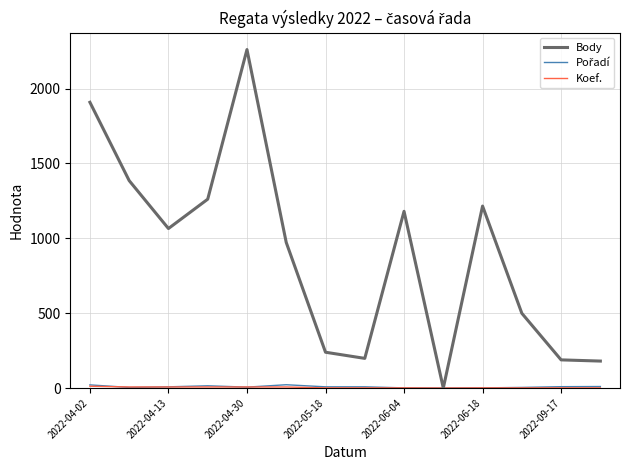

Which series has the largest total across all categories?

Body